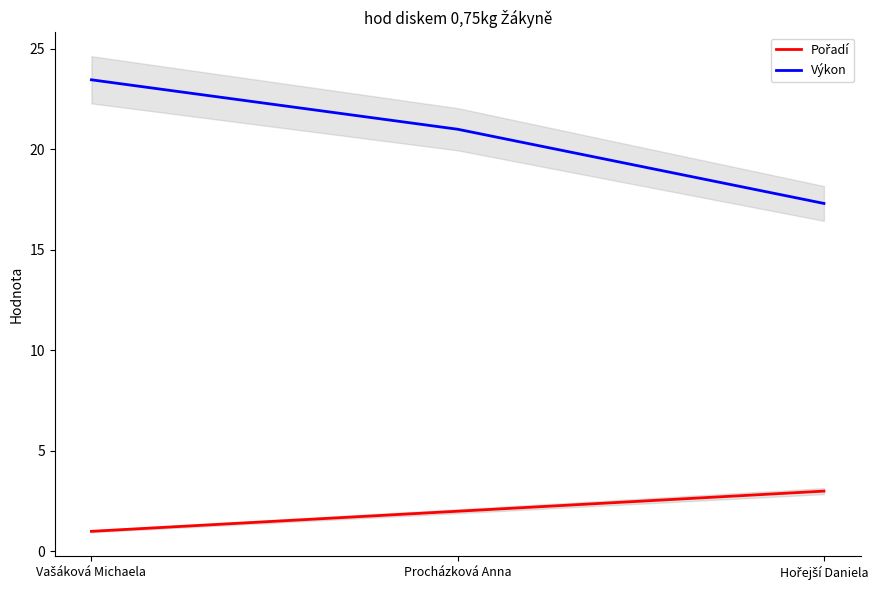

What is the lowest value of the Výkon series?

17.3